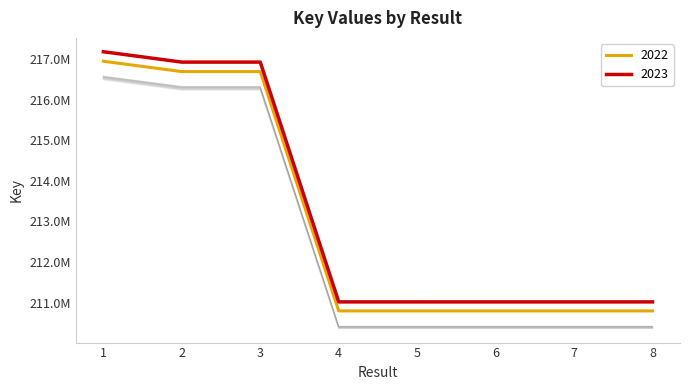

What is the sum of the values at 5 and 8?

420766465.3